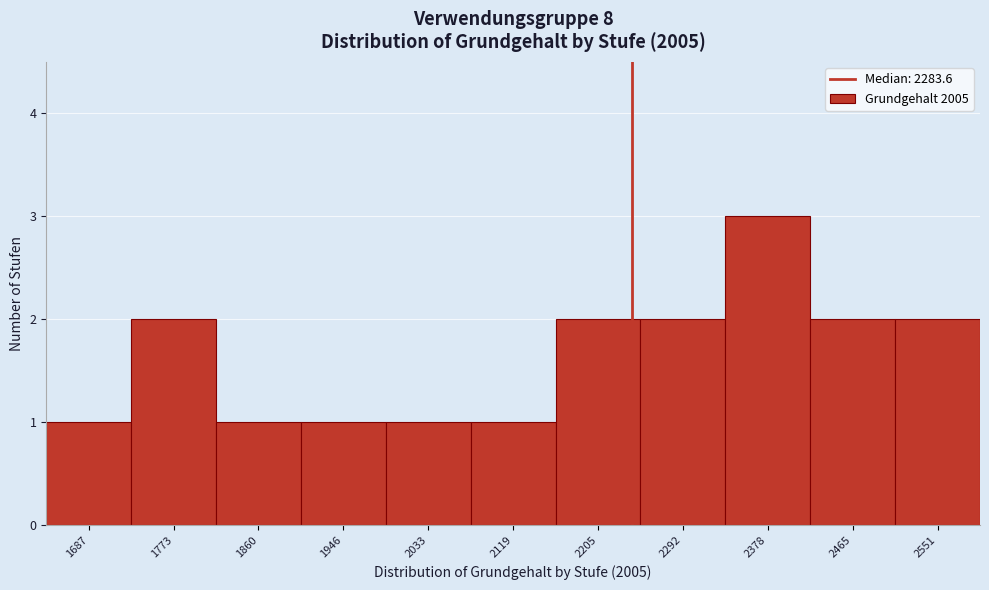

Reading left to right, what are all the values shown in this chart?

1687=1	1773=2	1860=1	1946=1	2033=1	2119=1	2205=2	2292=2	2378=3	2465=2	2551=2